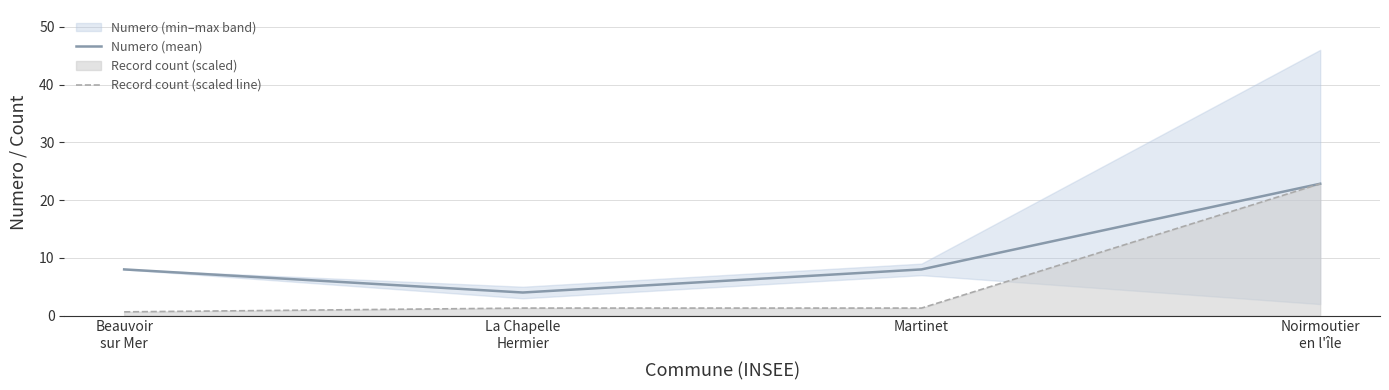

Which has a higher value, Noirmoutier
en l'île or La Chapelle
Hermier?

Noirmoutier
en l'île